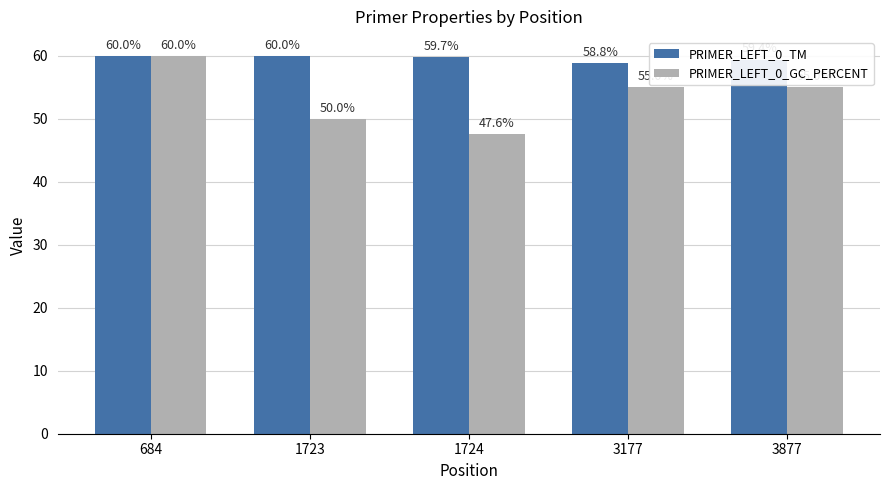

At which label is PRIMER_LEFT_0_TM closest to 59?

3177